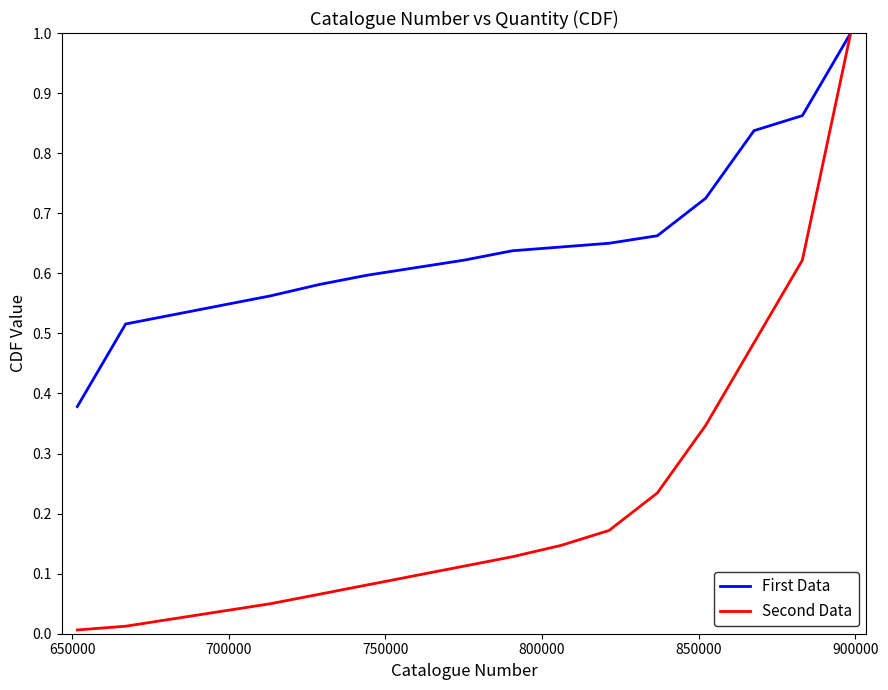

Which series has the largest range (max minus min)?

Second Data